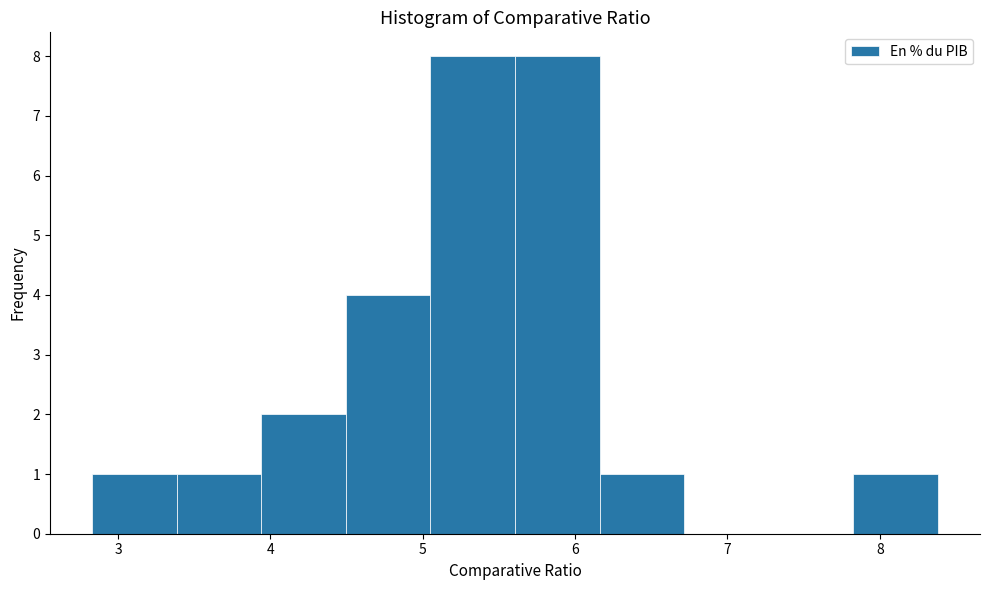

Reading left to right, transcribe this chart: for each bar, give the range it covers on the x-axis and its height. Neither the bar edges nor the heights are printed on the chart, so give them approximately, as read against the axes.

2.8 to 3.4: 1
3.4 to 3.9: 1
3.9 to 4.5: 2
4.5 to 5.1: 4
5.1 to 5.6: 8
5.6 to 6.2: 8
6.2 to 6.7: 1
6.7 to 7.3: 0
7.3 to 7.8: 0
7.8 to 8.4: 1